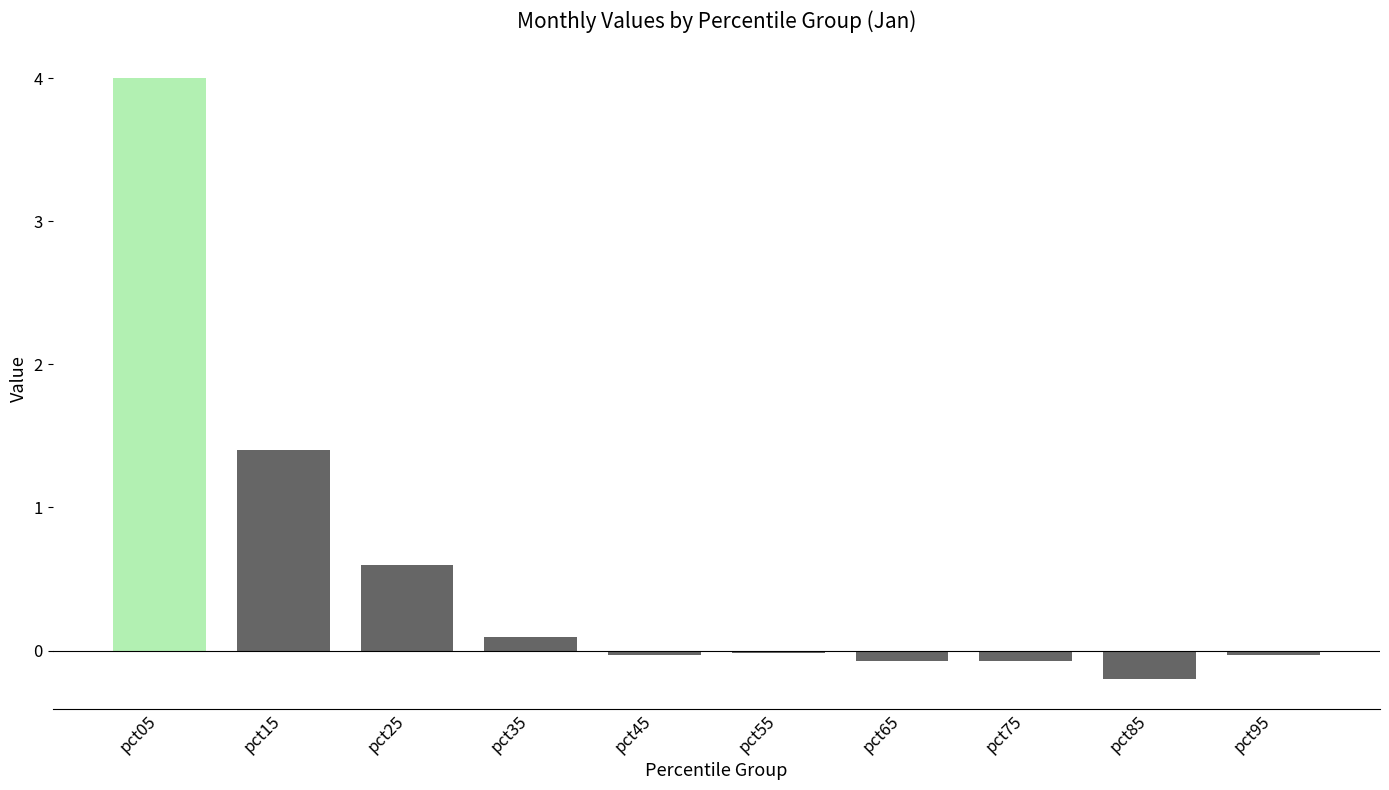

How many values are below zero?

6